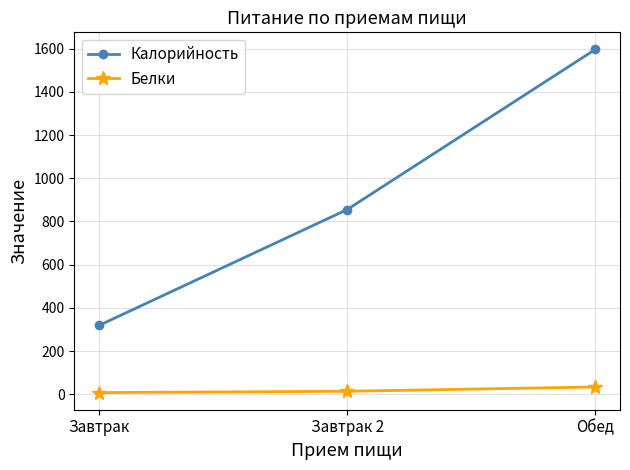

Count the number of data series in this chart.

2